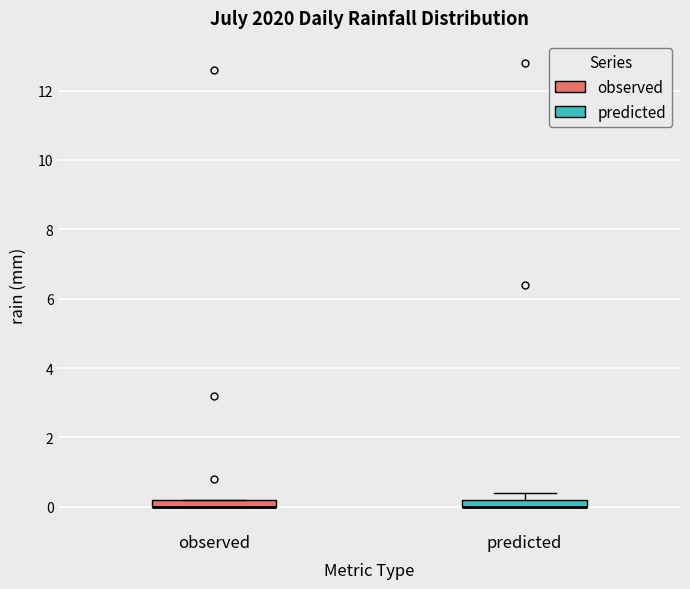

Where is the upper edge of the box for observed on the y-axis? The values are not printed on the chart, so give them approximately, as read against the axis.

0.2